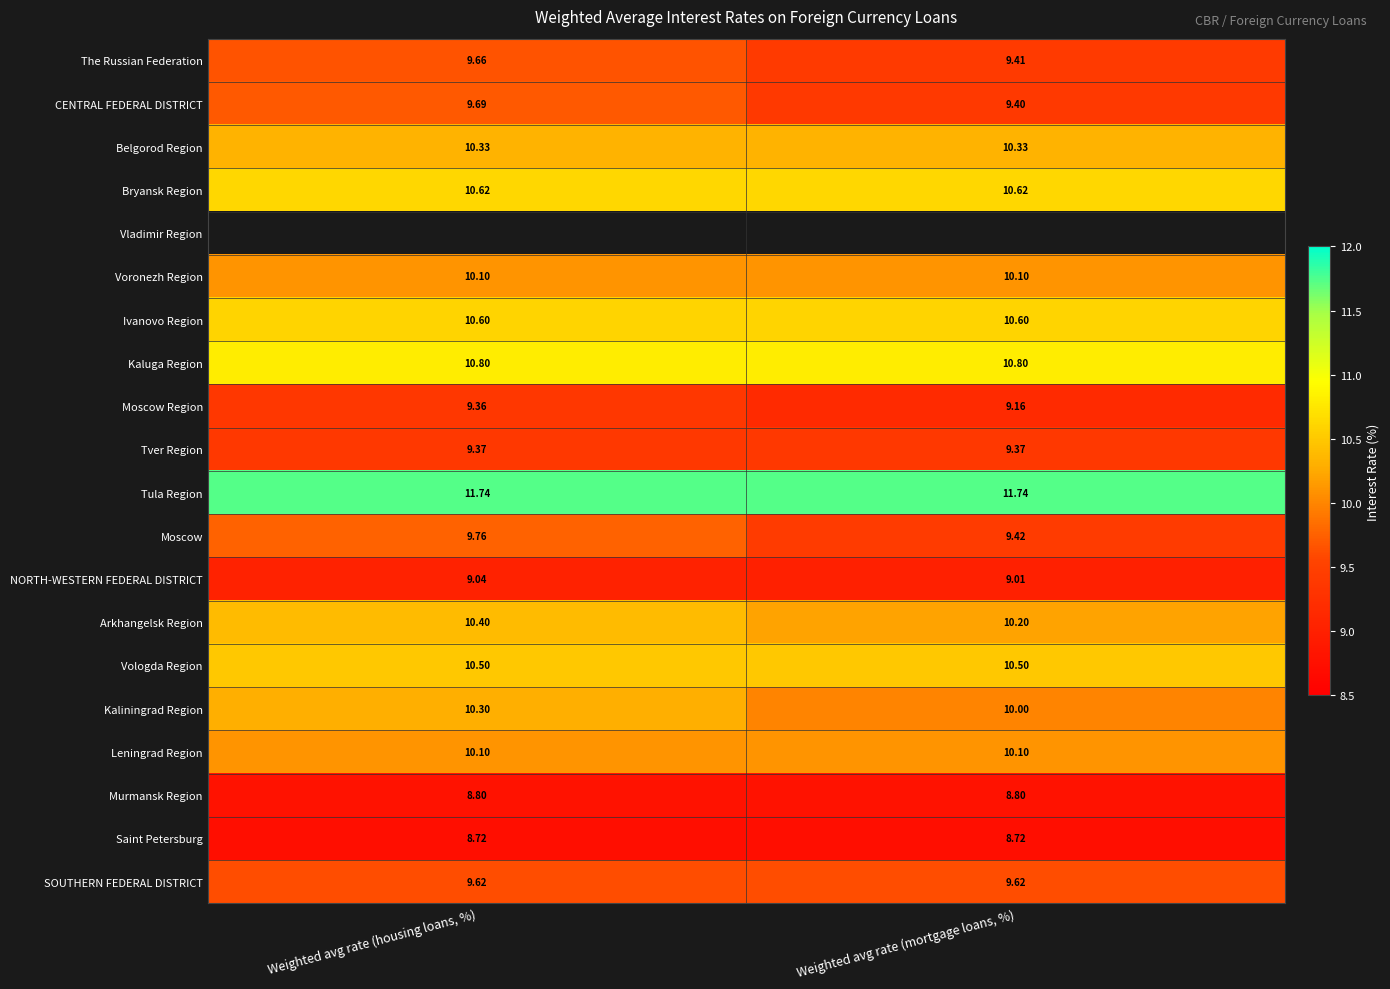

Rank the categories by Moscow Region value from lowest to highest.

Weighted avg rate (mortgage loans, %), Weighted avg rate (housing loans, %)